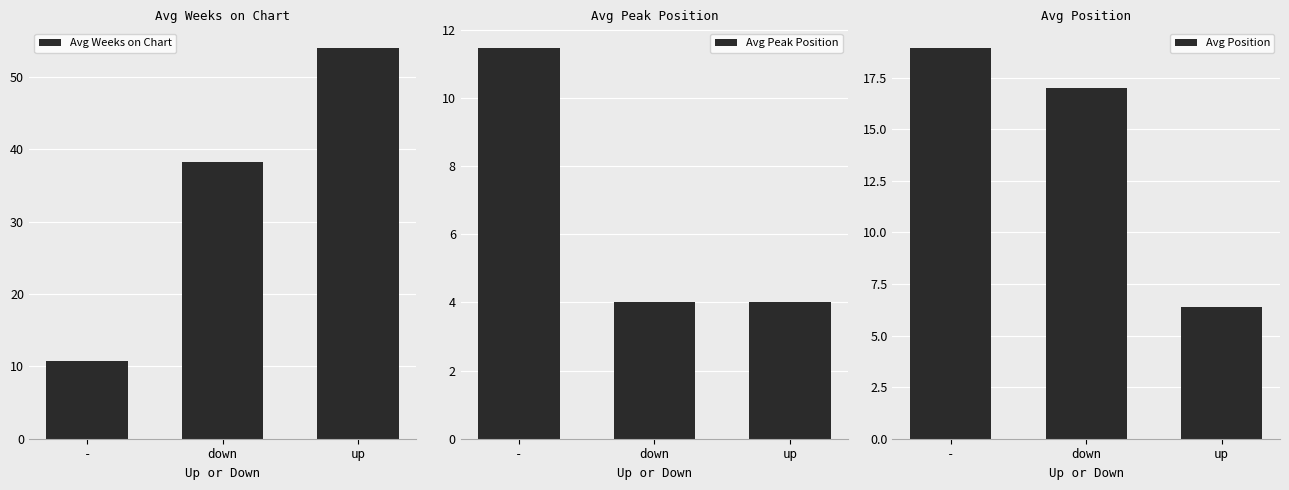

Is it true that Avg Weeks on Chart equals 5.1 at -?

False